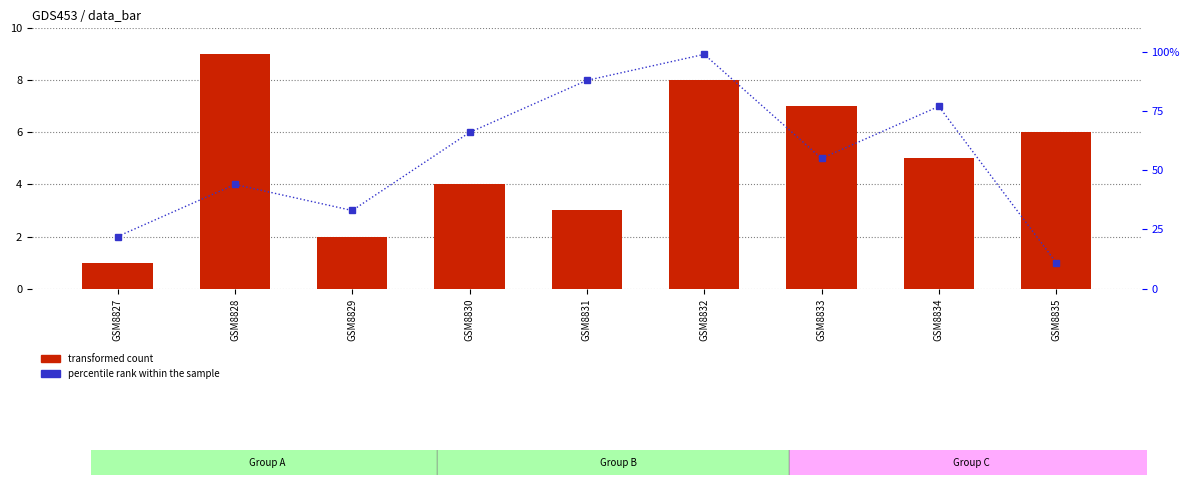

Reading left to right, what are all the values shown in this chart?

transformed count: GSM8827=1	GSM8828=9	GSM8829=2	GSM8830=4	GSM8831=3	GSM8832=8	GSM8833=7	GSM8834=5	GSM8835=6
percentile rank within the sample: GSM8827=22	GSM8828=44	GSM8829=33	GSM8830=66	GSM8831=88	GSM8832=99	GSM8833=55	GSM8834=77	GSM8835=11